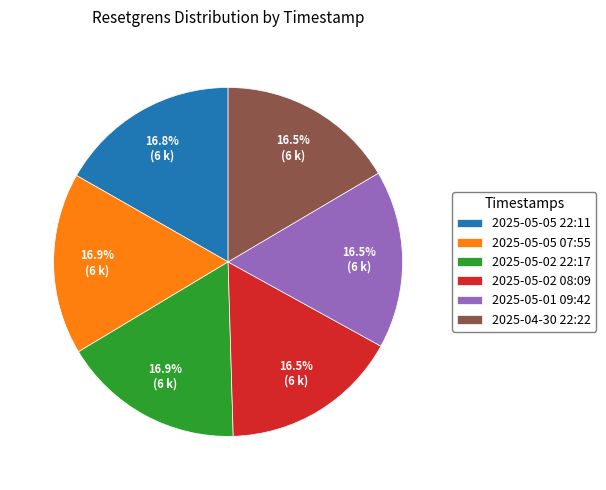

How many slices are in this pie chart?

6